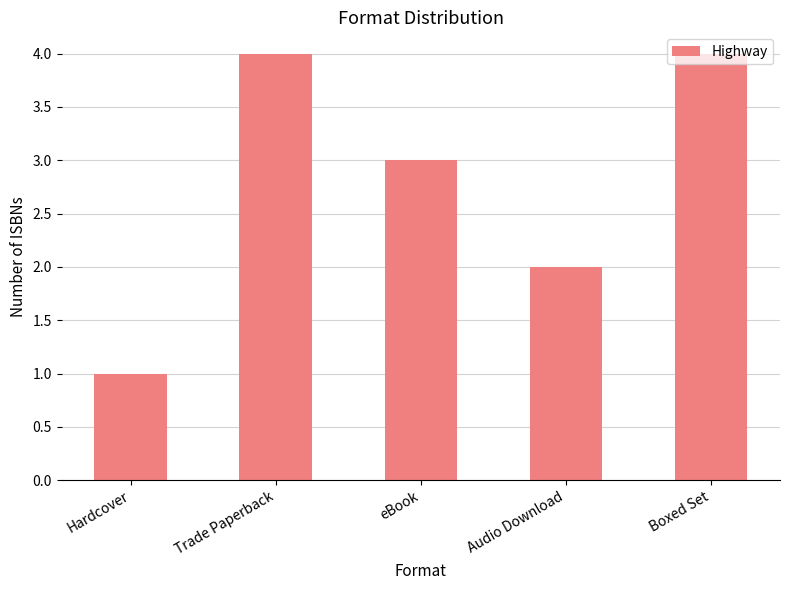

True or false: the data shows 4 at Boxed Set.

True